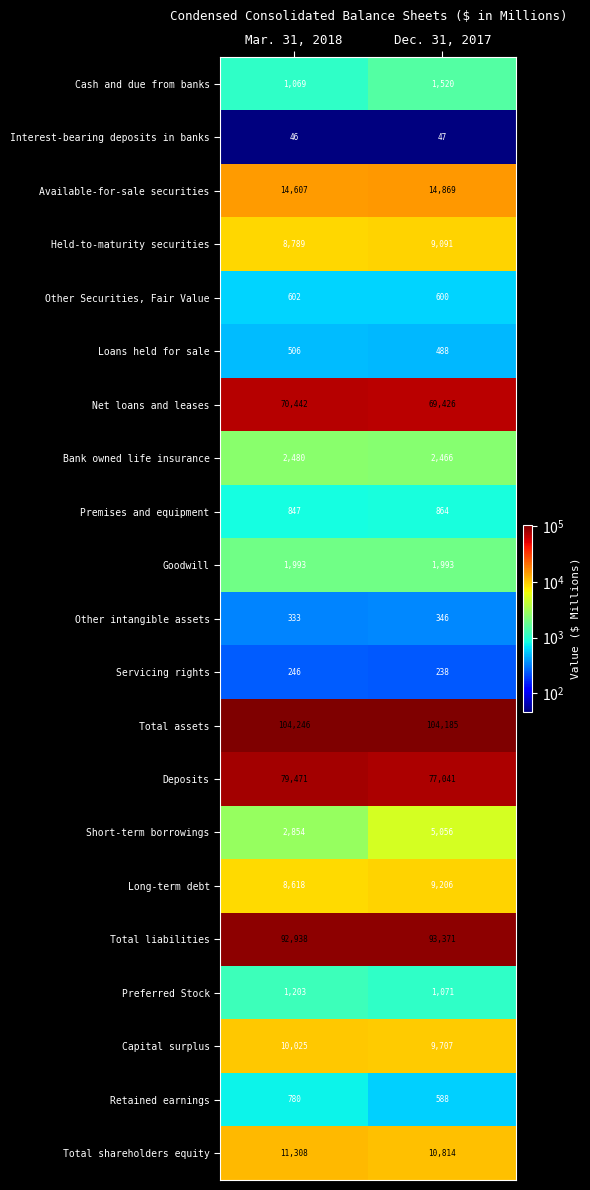

True or false: Servicing rights has a value of 246 at Mar. 31, 2018.

True